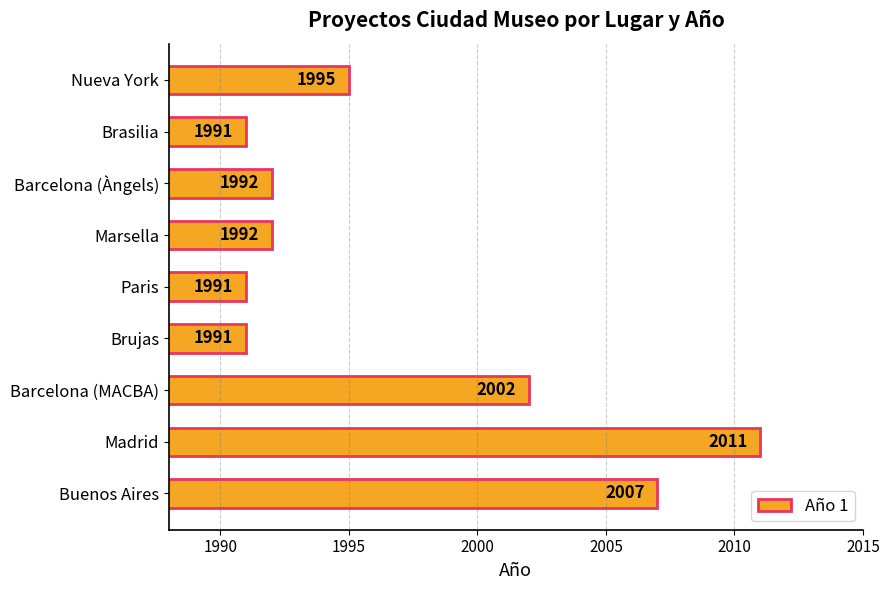

Does the chart contain stacked bars?

No